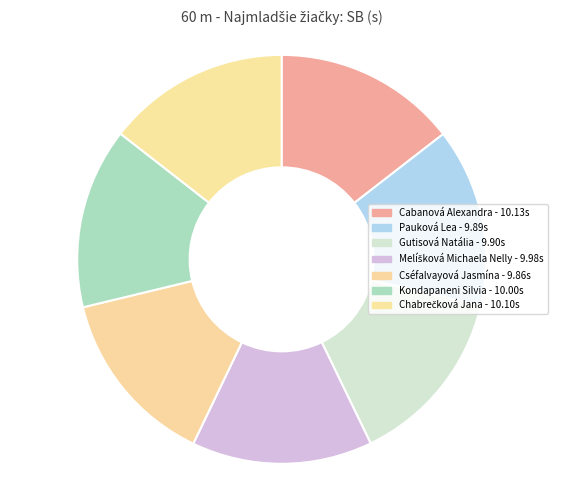

Approximately how many times larger is the value at Gutisová Natália compared to Kondapaneni Silvia?

1.0